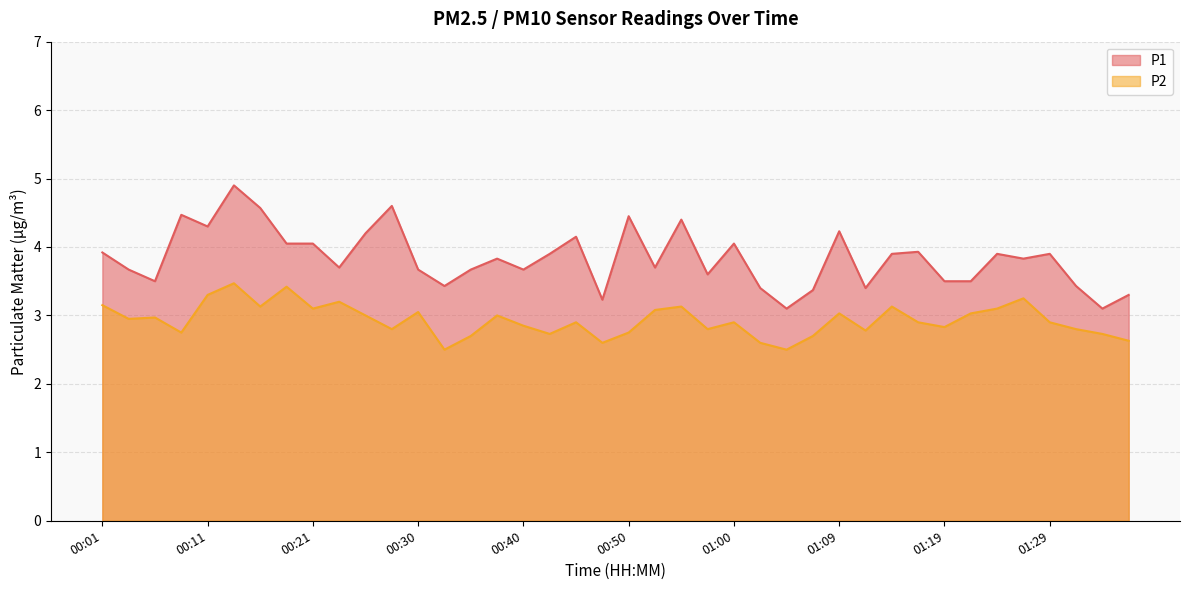

At which category is the sum across all series the highest?

00:13